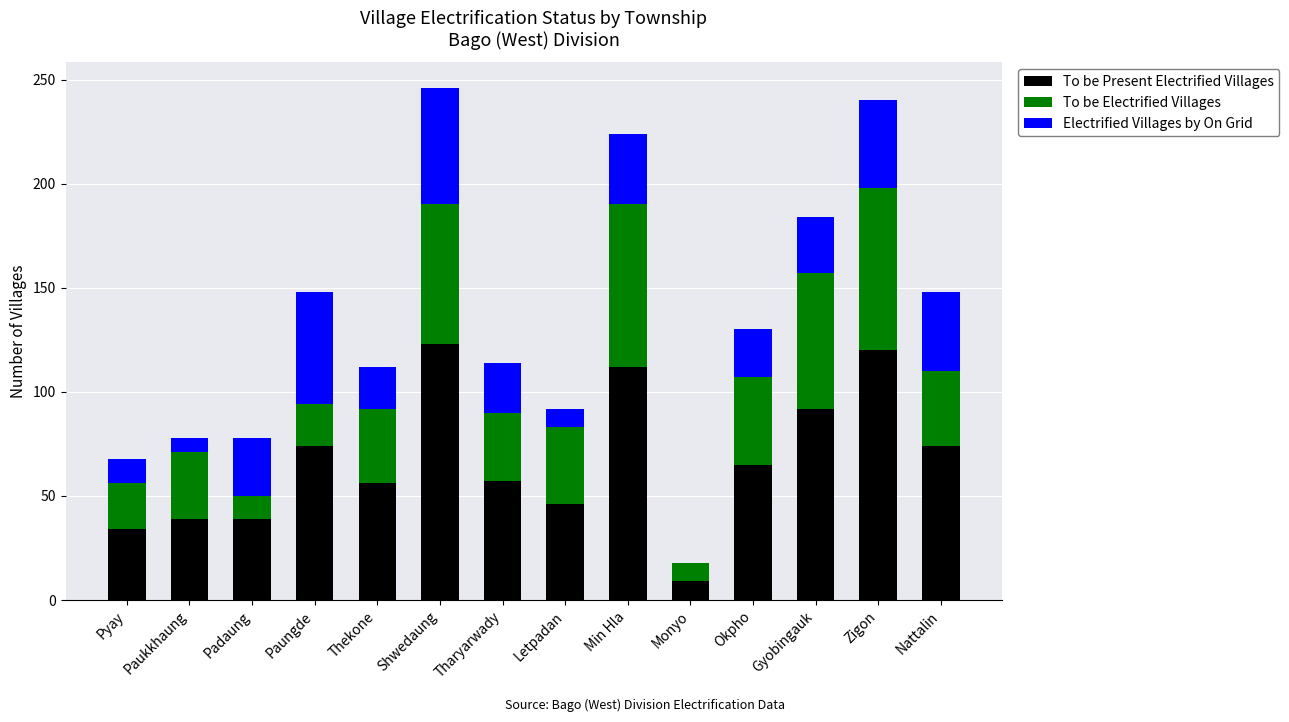

What is the sum of the To be Present Electrified Villages values at Tharyarwady and Letpadan?

103